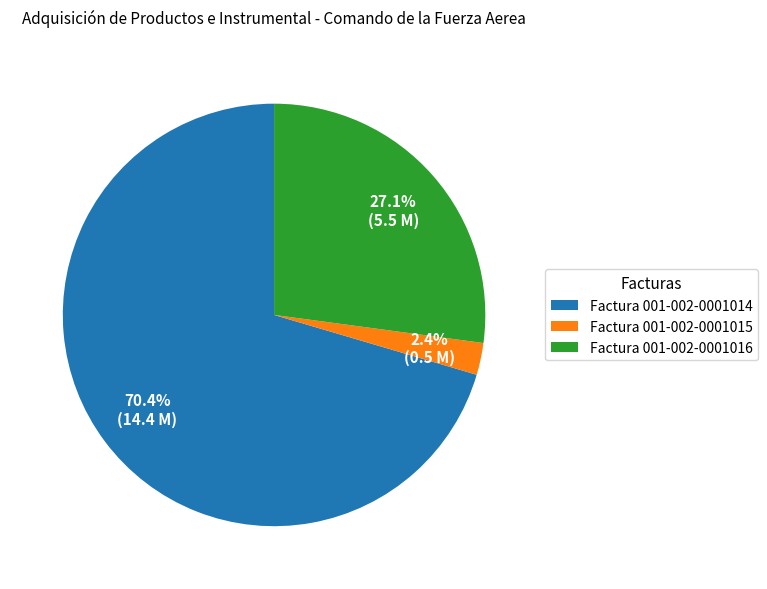

Approximately how many times larger is the value at Factura 001-002-0001016 compared to Factura 001-002-0001014?

0.4